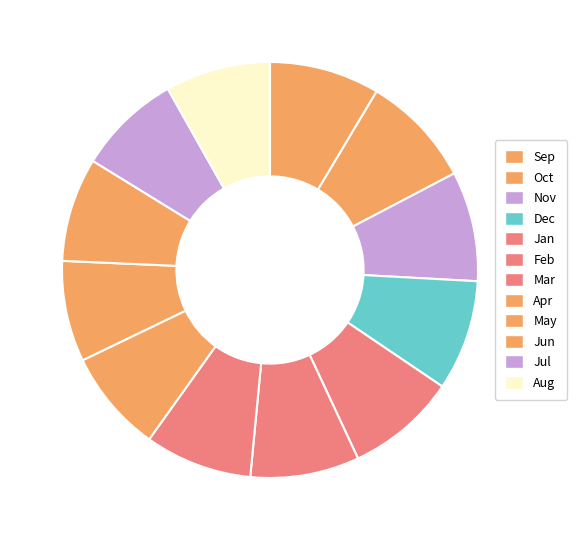

Is there a majority slice in this chart?

No